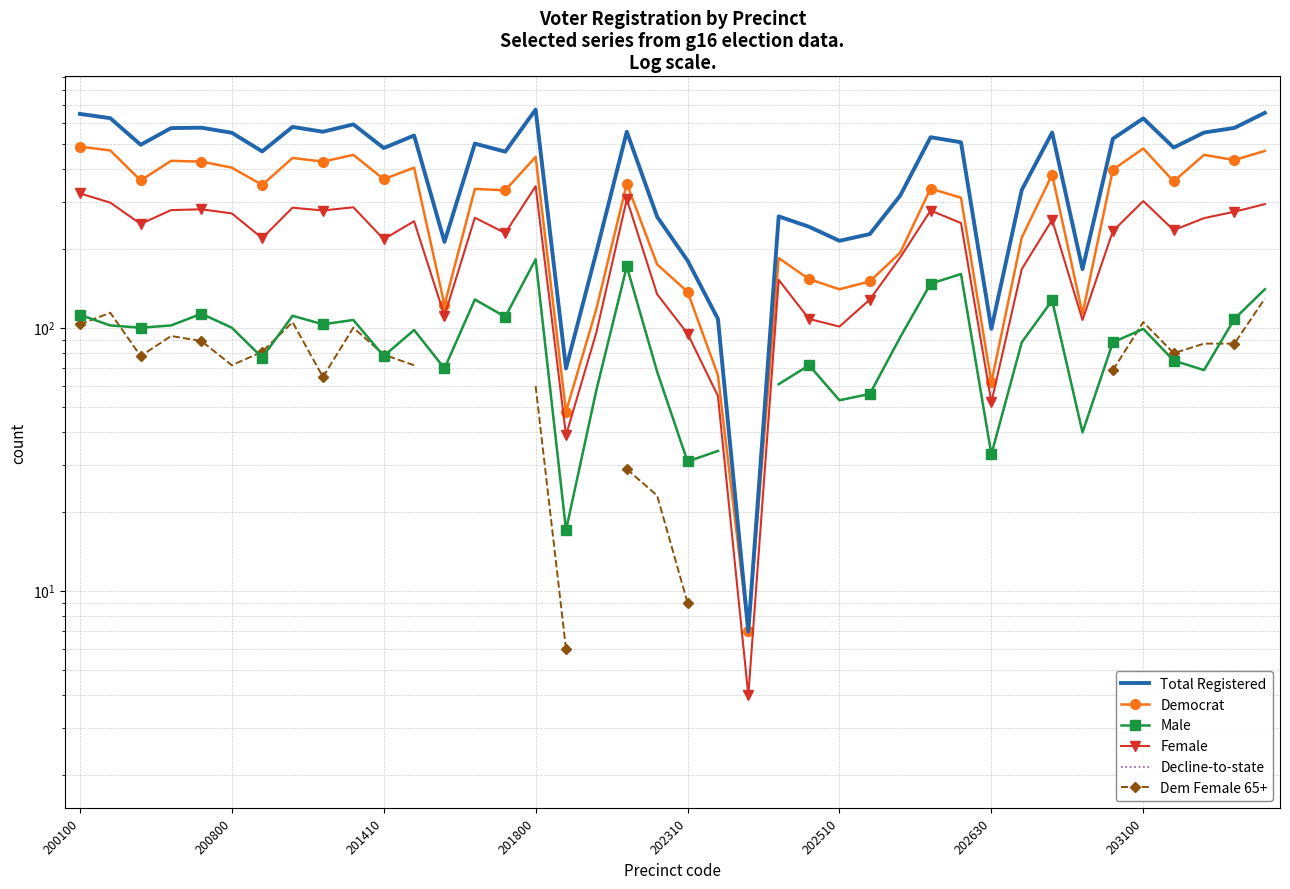

True or false: Total Registered and Male intersect in this chart.

False